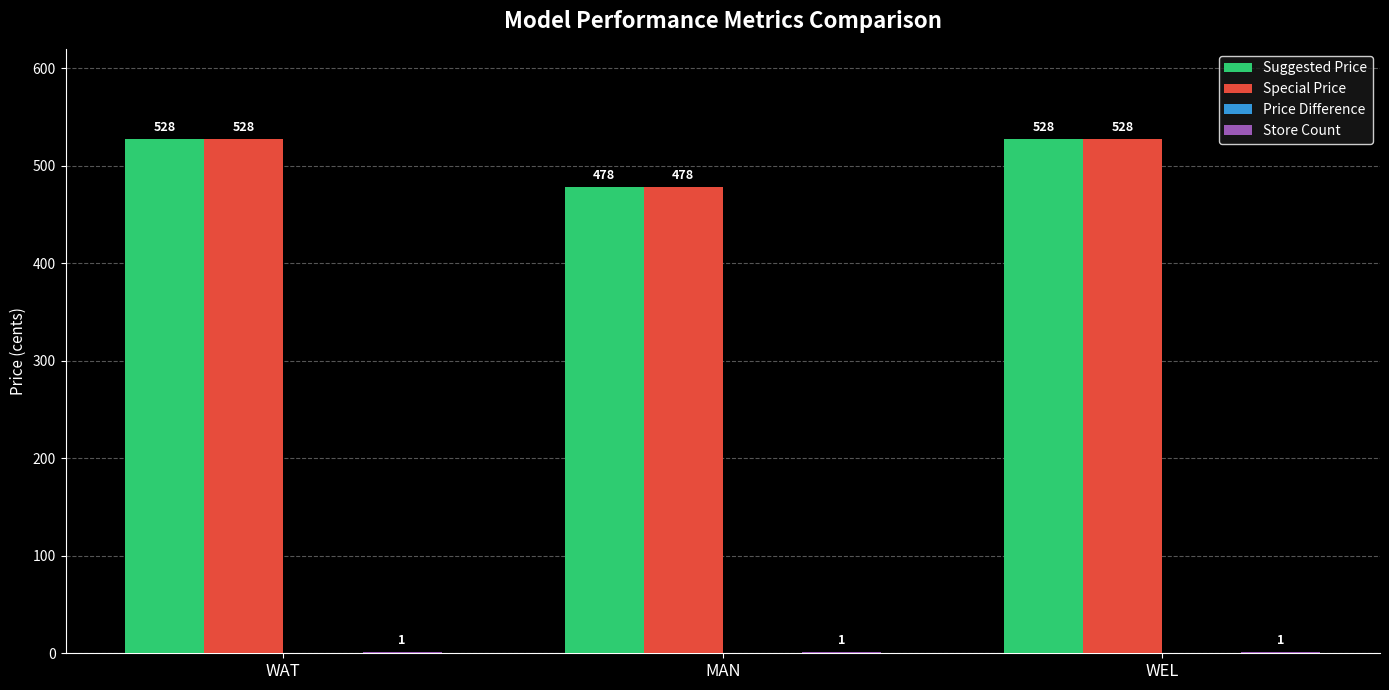

What is the maximum value shown in the chart?

528